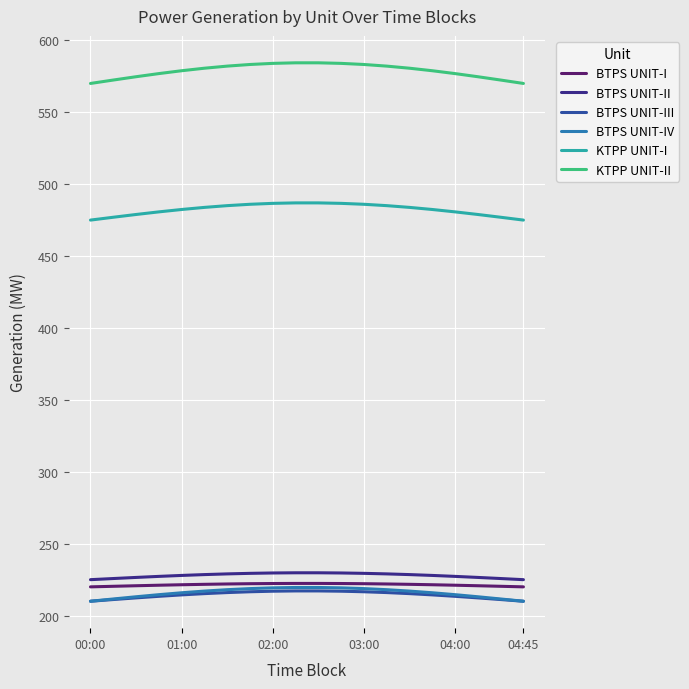

What is the minimum value for BTPS UNIT-I?

220.0